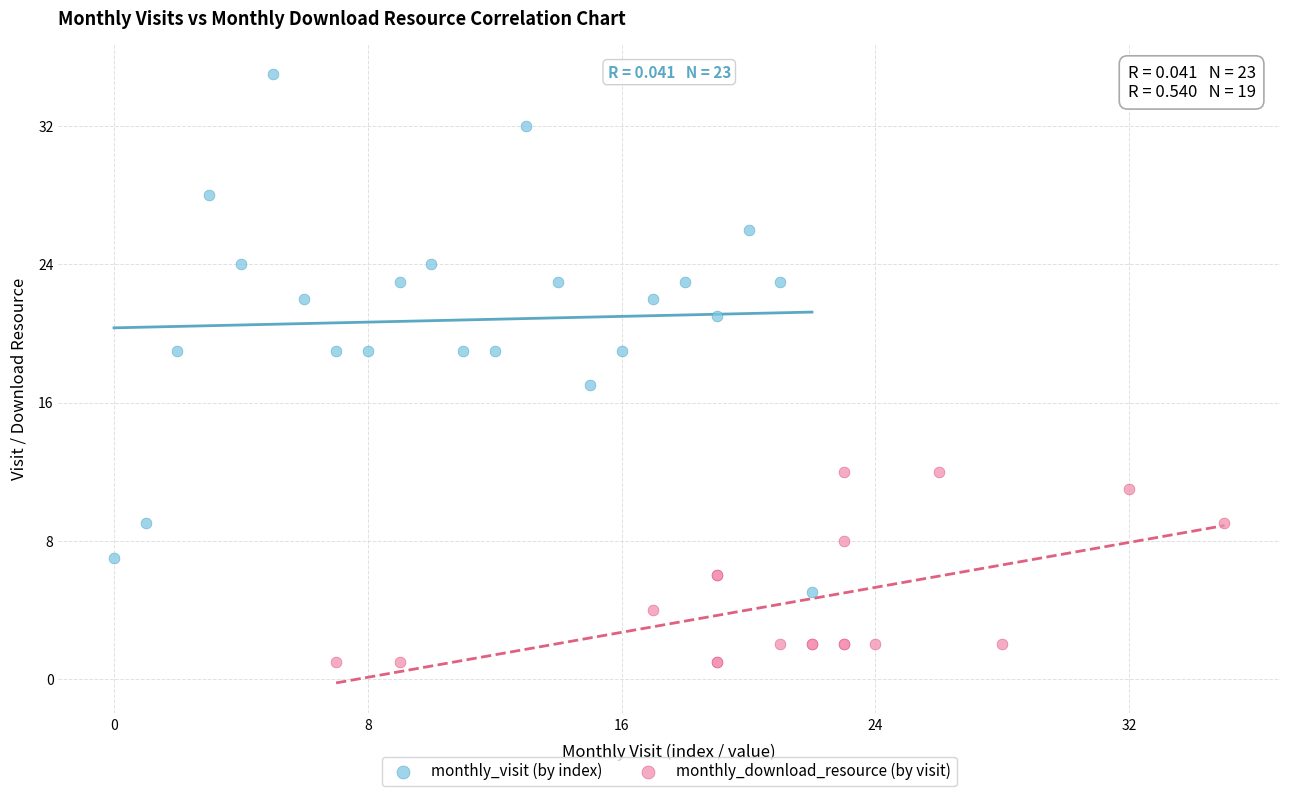

Which series reaches the minimum Y coordinate?

monthly_download_resource (by visit)